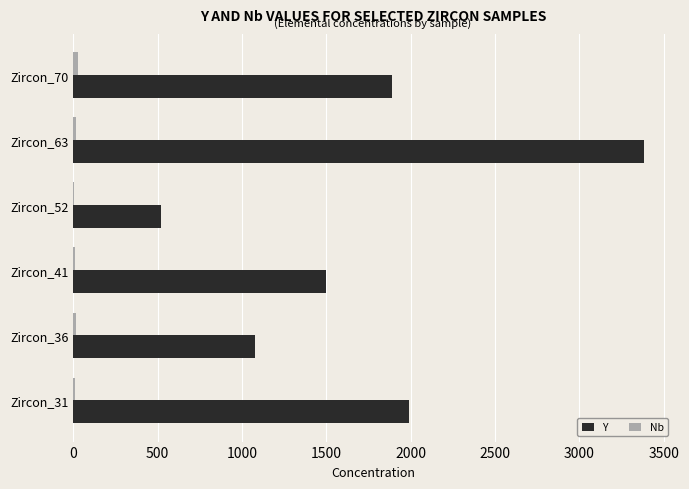

What is the average value of the Y series?

1727.5